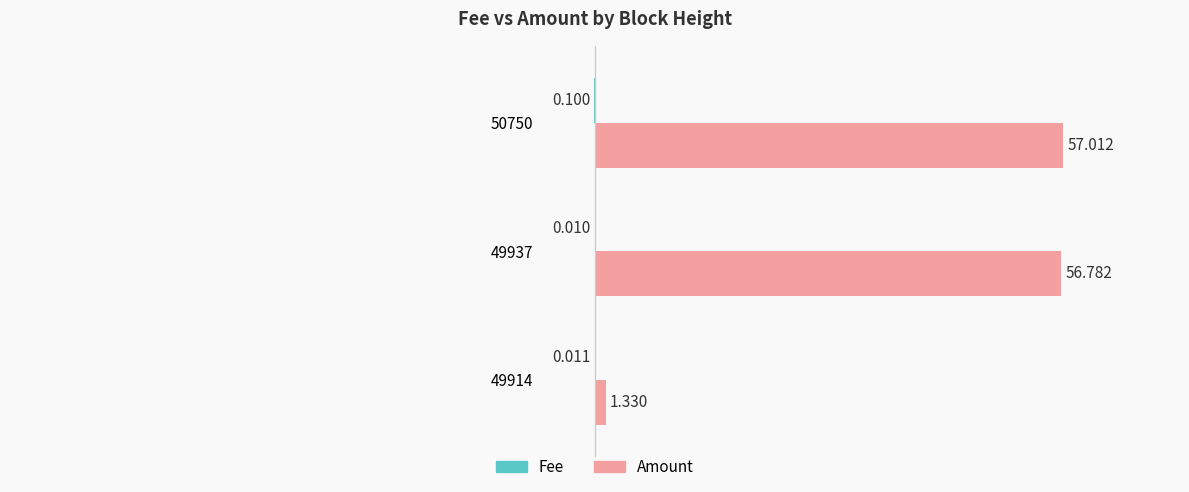

Which series changed the most between 49914 and 50750?

Amount